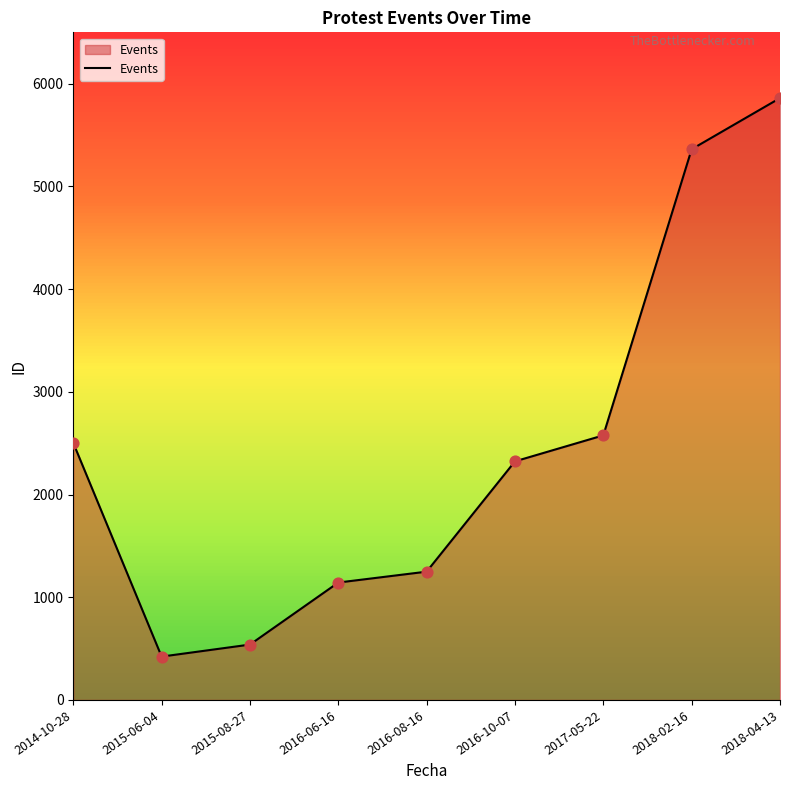

What is the ratio of the value at 2018-02-16 to the value at 2015-06-04?

12.7